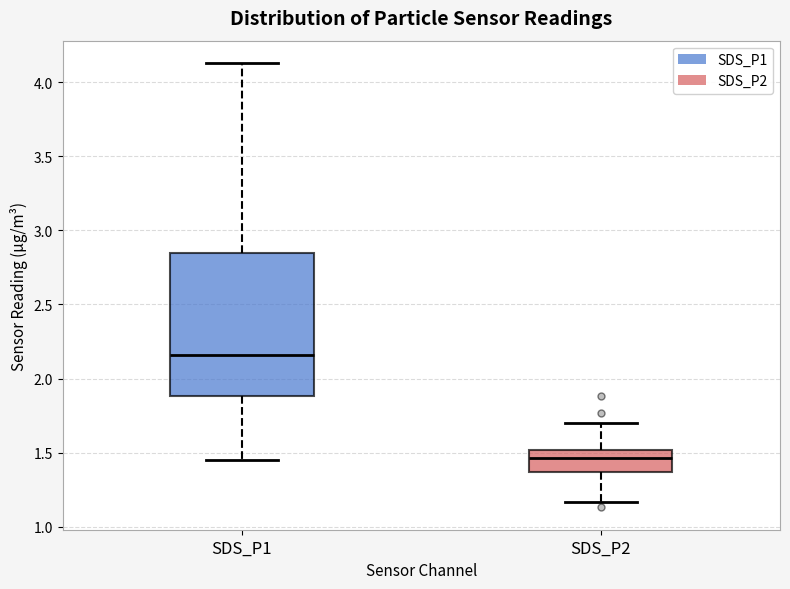

Which box is the tallest, from its lower edge to its upper edge?

SDS_P1